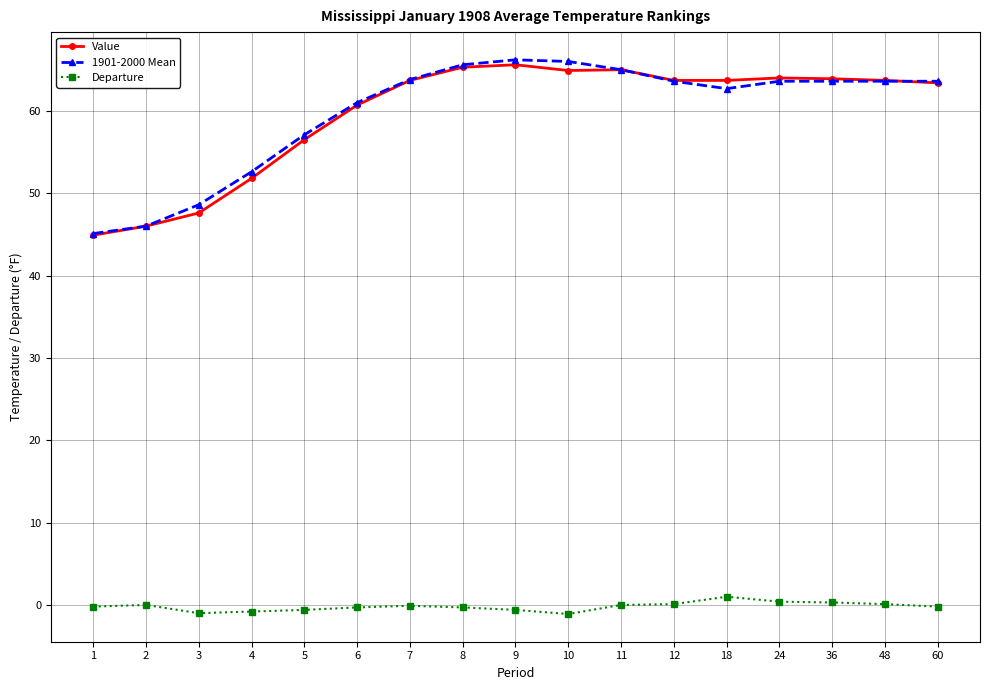

Read the Departure value at 24.

0.4